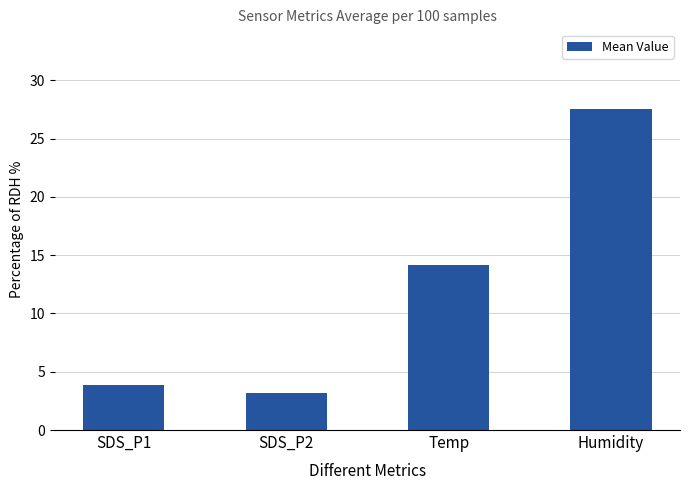

Reading left to right, transcribe all the data shown in this chart.

3.9	3.2	14.2	27.5